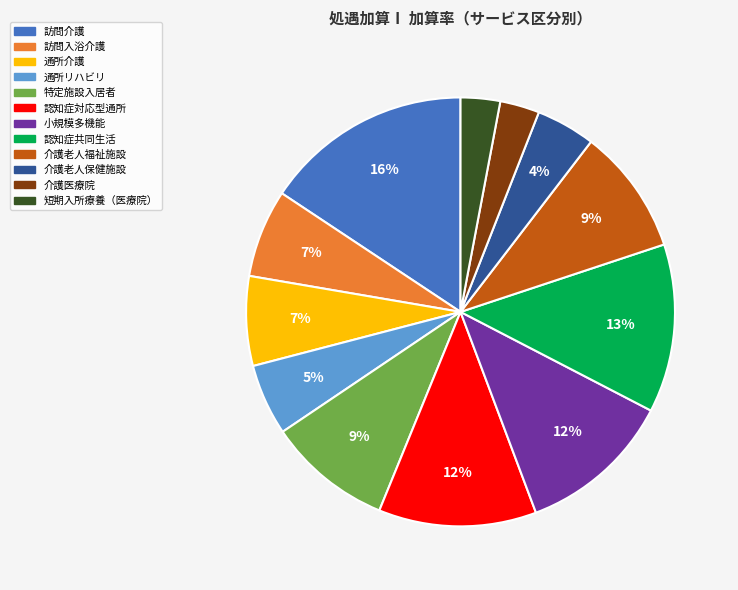

How many segments does this pie chart have?

12